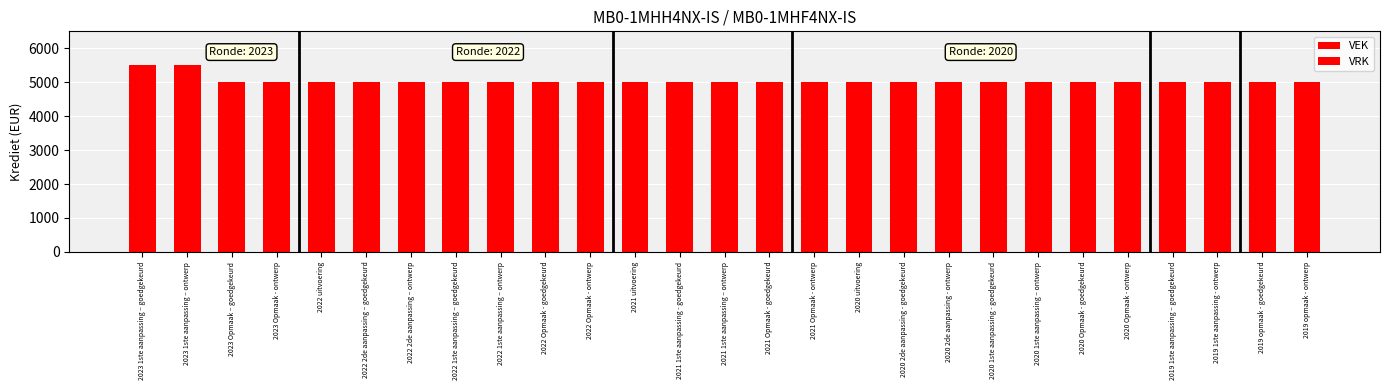

Are the bars grouped side by side (vs. stacked)?

No